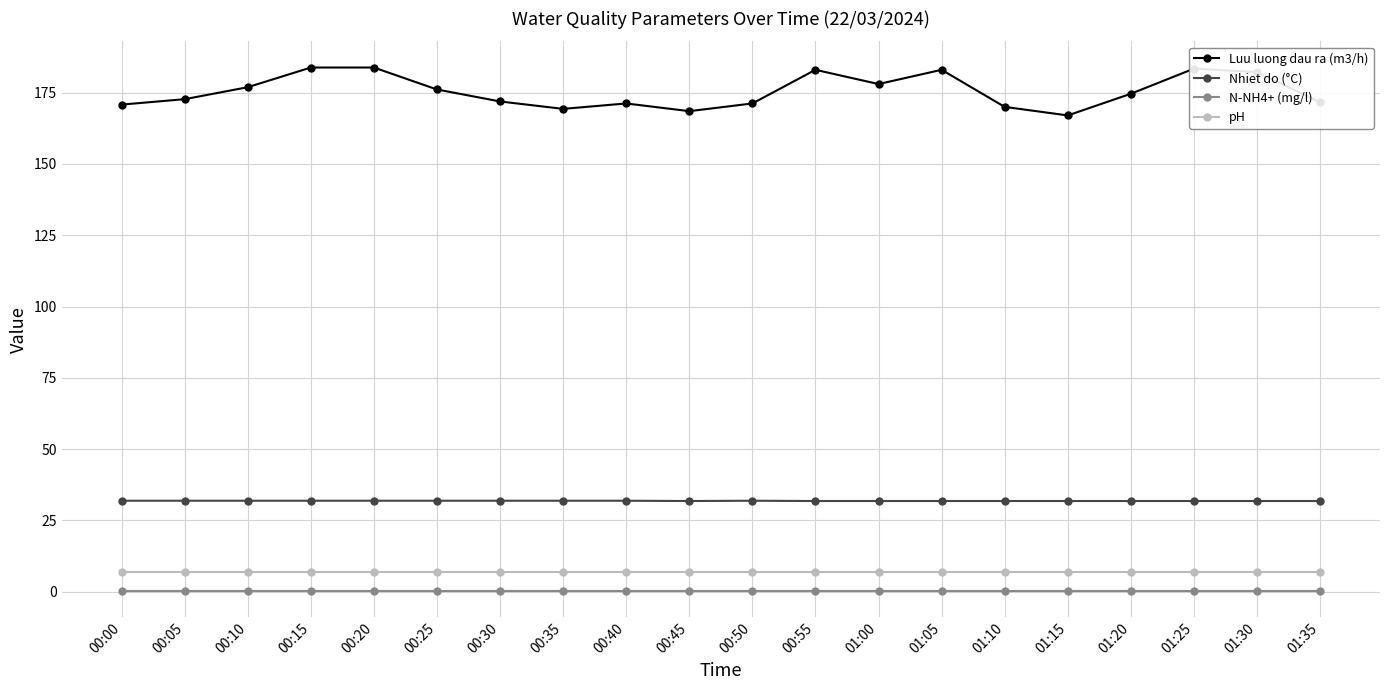

Between 00:15 and 01:10, which series saw the biggest shift?

Luu luong dau ra (m3/h)